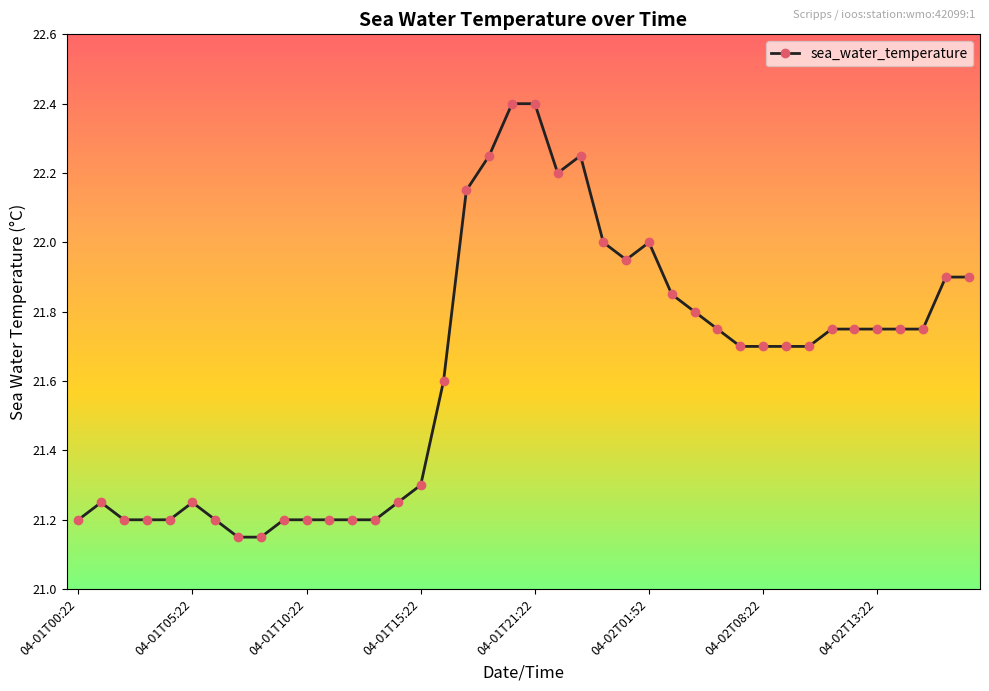

True or false: there are more than 0 points higher than both neighbors.

True